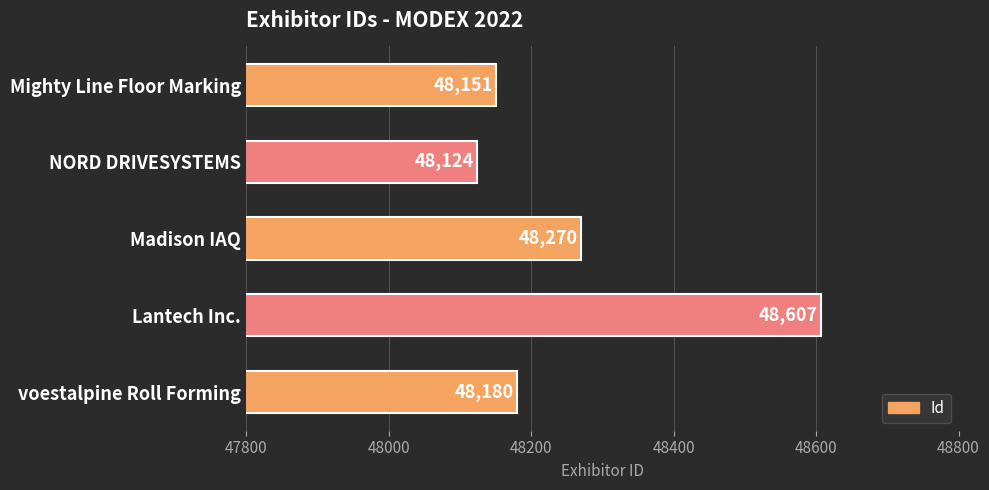

True or false: the data shows 77496 at NORD DRIVESYSTEMS.

False